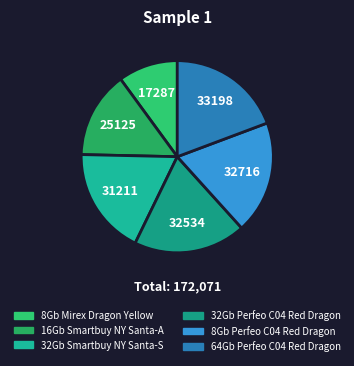

How many segments does this pie chart have?

6